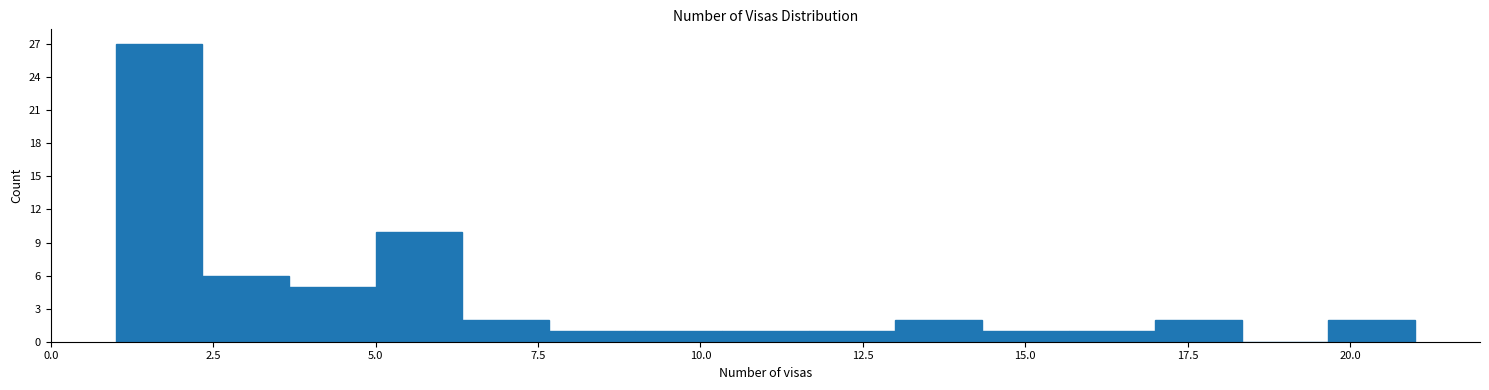

Around what value on the x-axis is the tallest bar? Give the approximate position of its centre, as read against the axis.

1.5